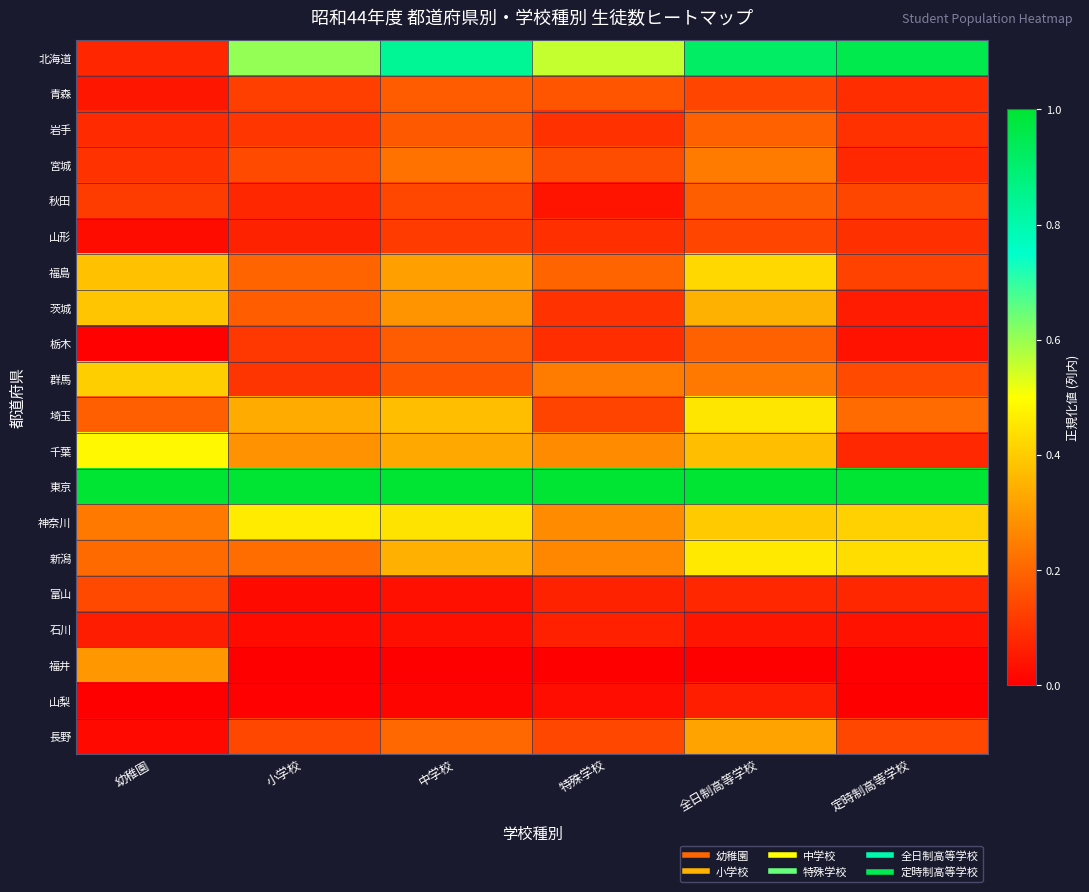

List the series in order of their peak value, highest first.

東京, 北海道, 千葉, 神奈川, 新潟, 埼玉, 福島, 群馬, 茨城, 長野, 福井, 宮城, 岩手, 栃木, 秋田, 青森, 富山, 山形, 石川, 山梨